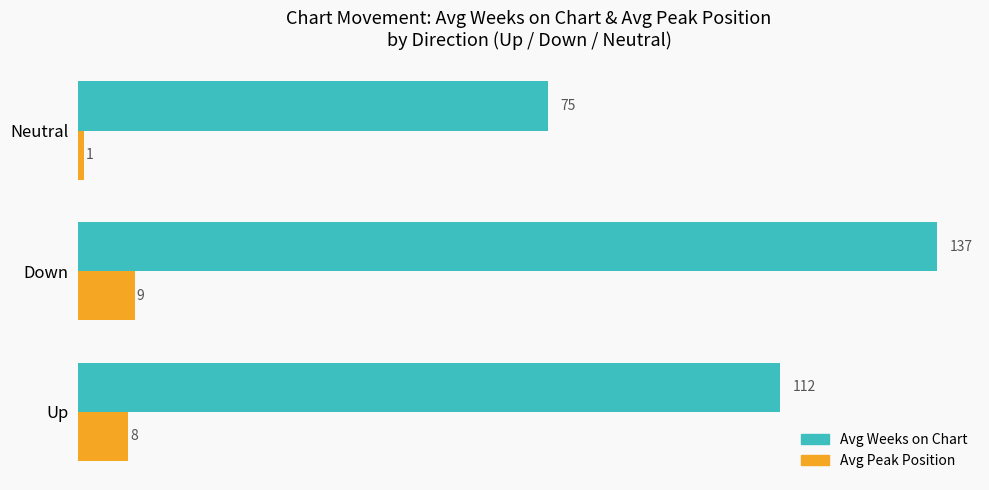

What is the difference between the maximum and minimum values in the Avg Peak Position series?

8